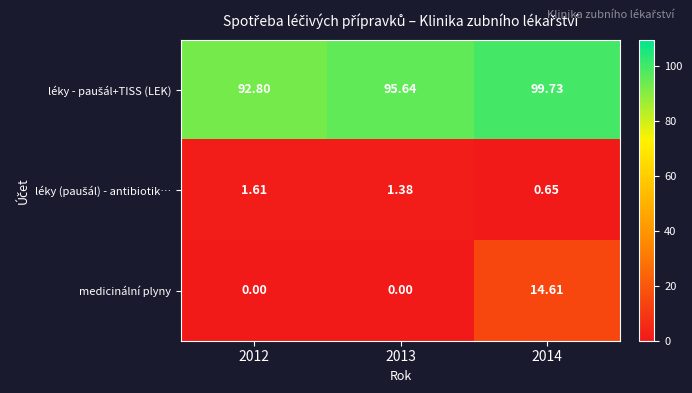

Which series has the largest range (max minus min)?

medicinální plyny